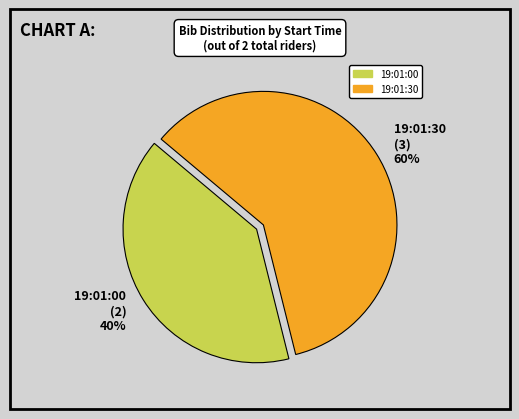

What percentage is the 19:01:00 slice, to the nearest percent?

40%